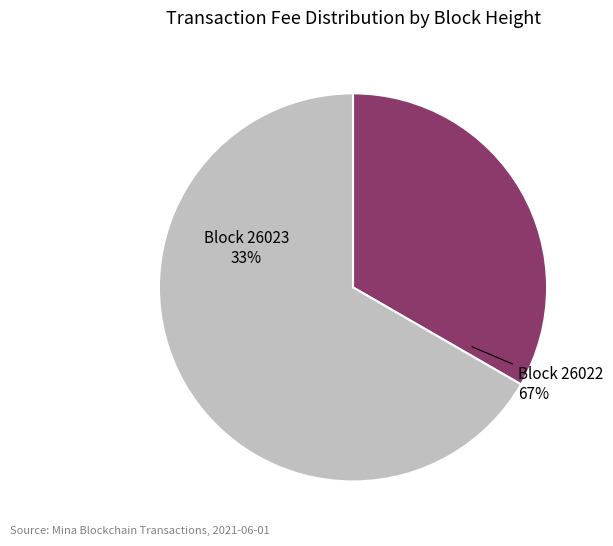

To the nearest percent, what portion does 26022 represent?

67%